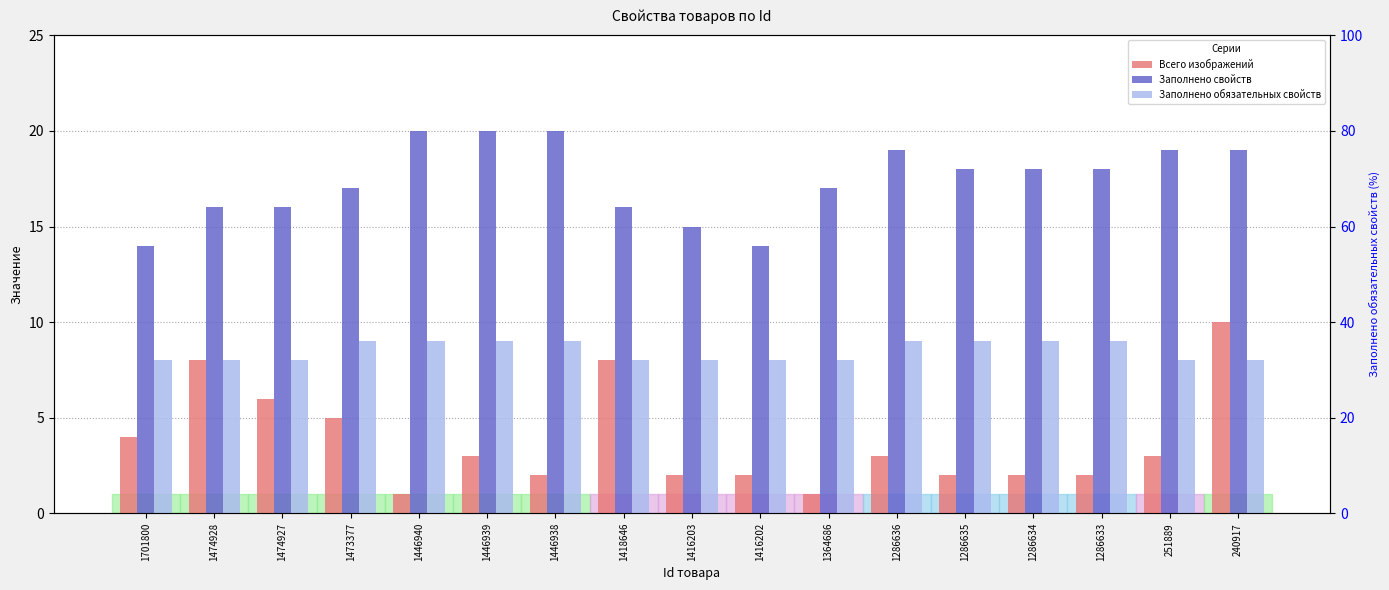

Which category has the highest value across all series?

1446940